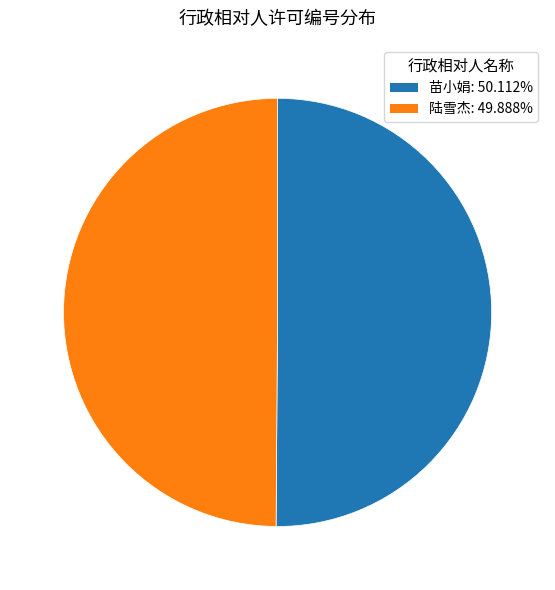

What is the ratio of the value at 苗小娟: 50.112% to the value at 陆雪杰: 49.888%?

1.0